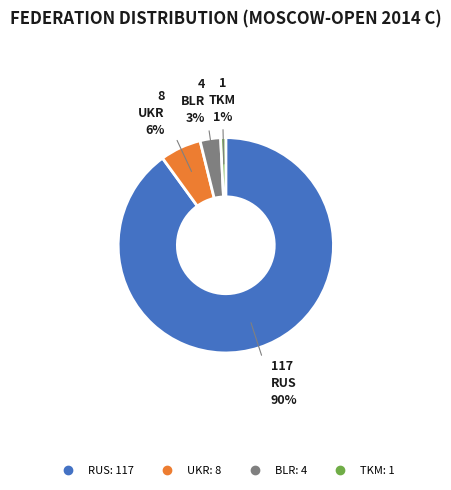

True or false: UKR accounts for 6% of the total.

True